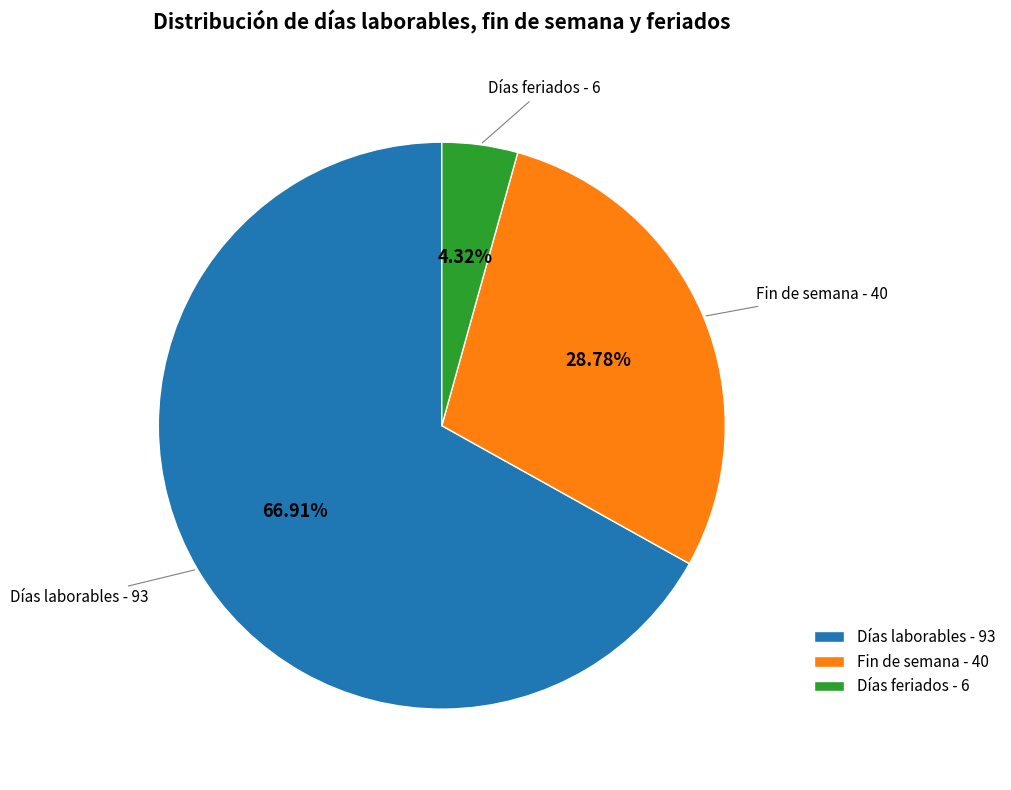

True or false: Días laborables accounts for 67% of the total.

True